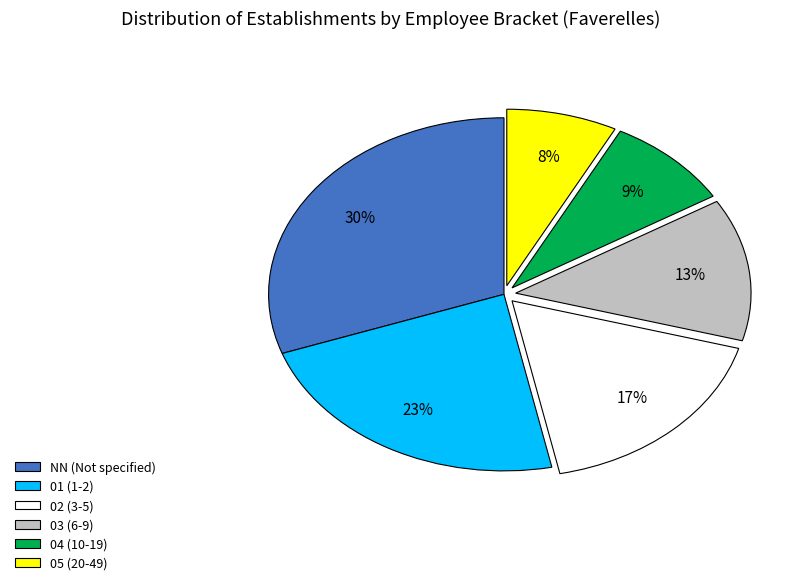

What is the largest slice in the pie chart?

NN